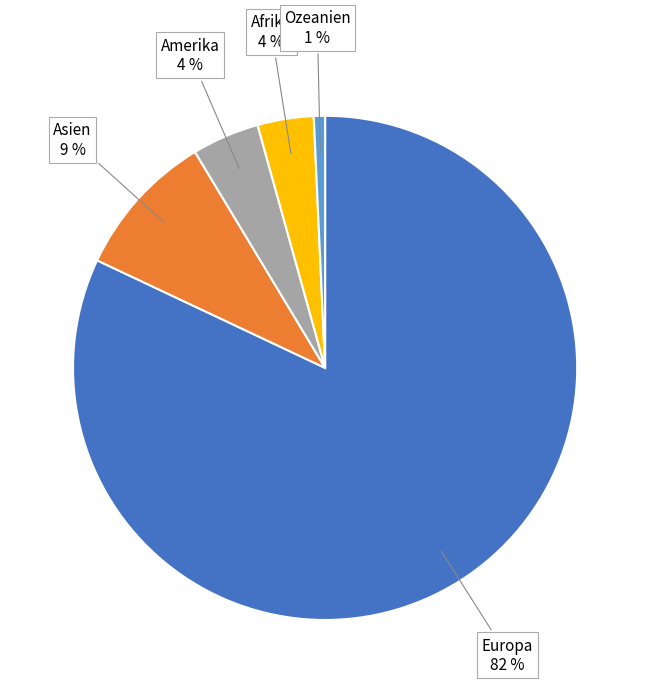

Count the number of slices in the pie.

5